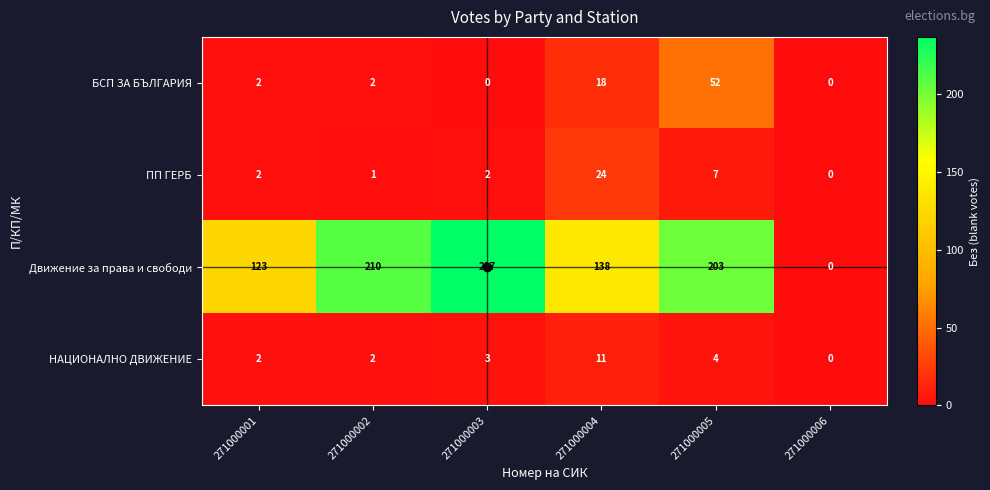

How many categories are shown in the chart?

6